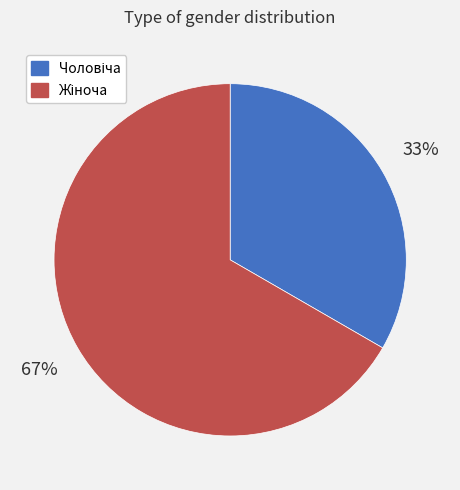

Does any single category account for the majority?

Yes